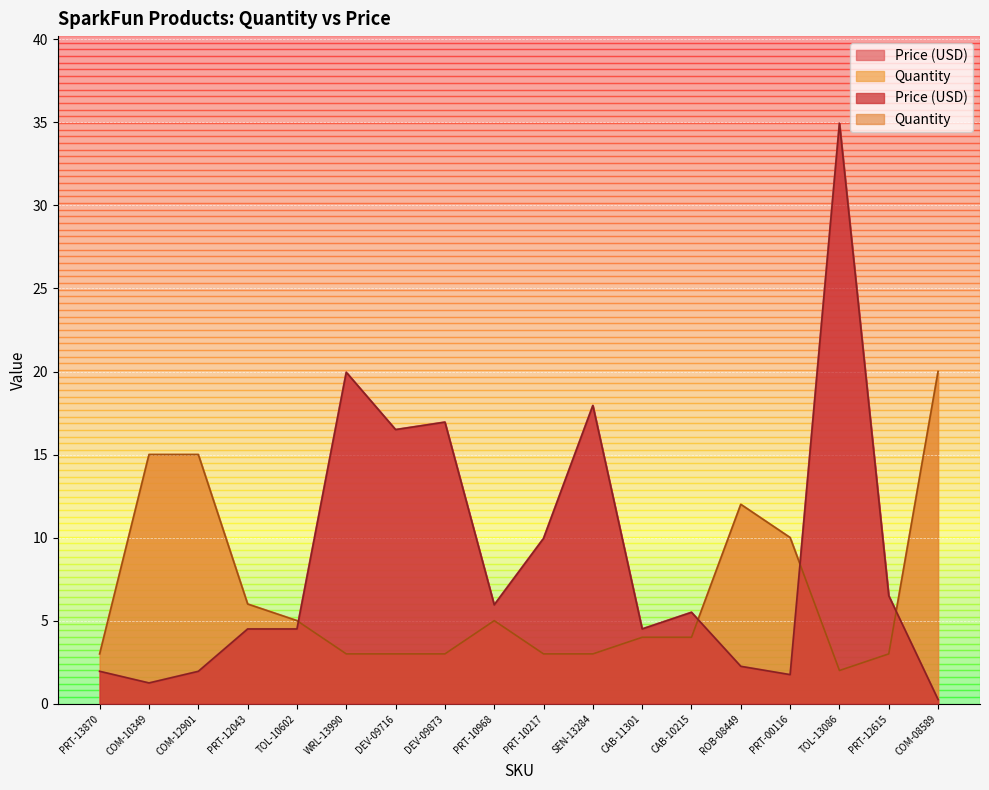

What is the value of the Price (USD) point at the 6th from the left?

19.9